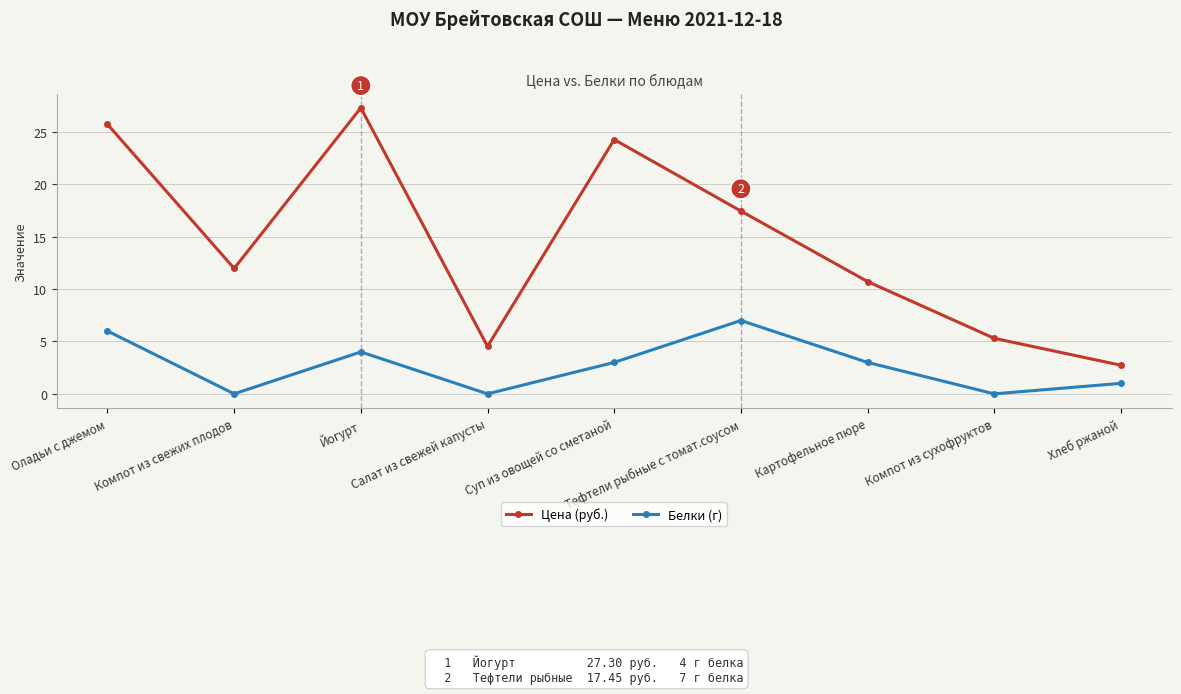

The value of Цена (руб.) at Йогурт is 27.3. True or false?

True